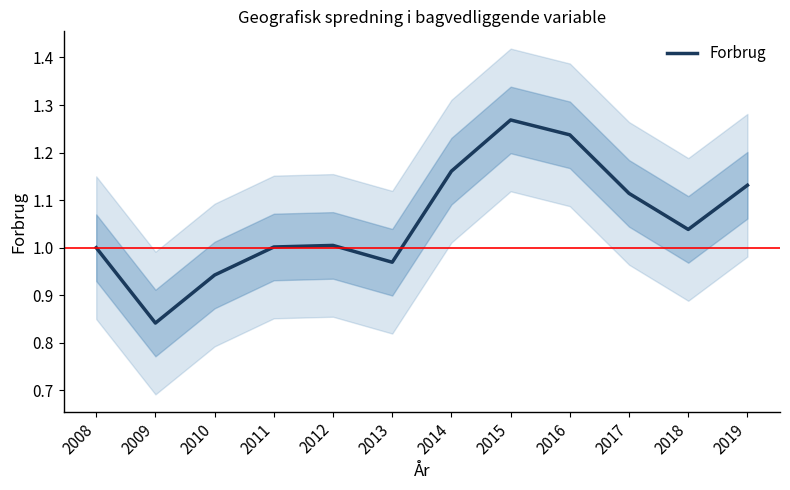

What is the difference between the values at 2014 and 2018?

0.1